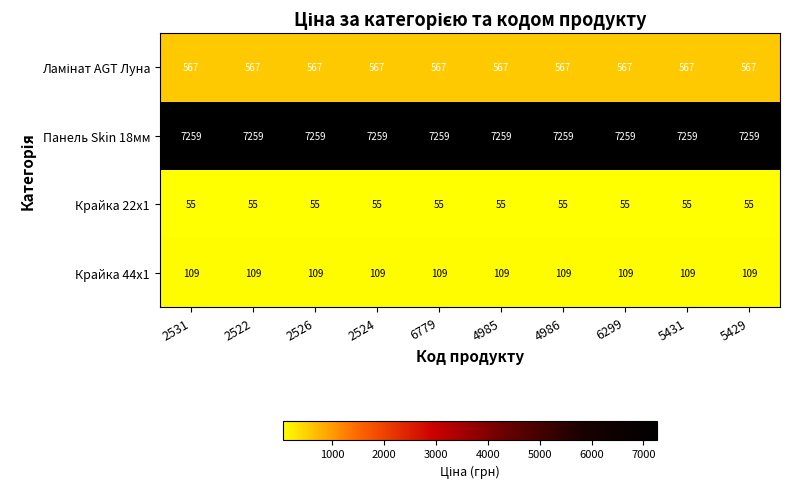

Which series has the largest total across all categories?

Панель Skin 18мм